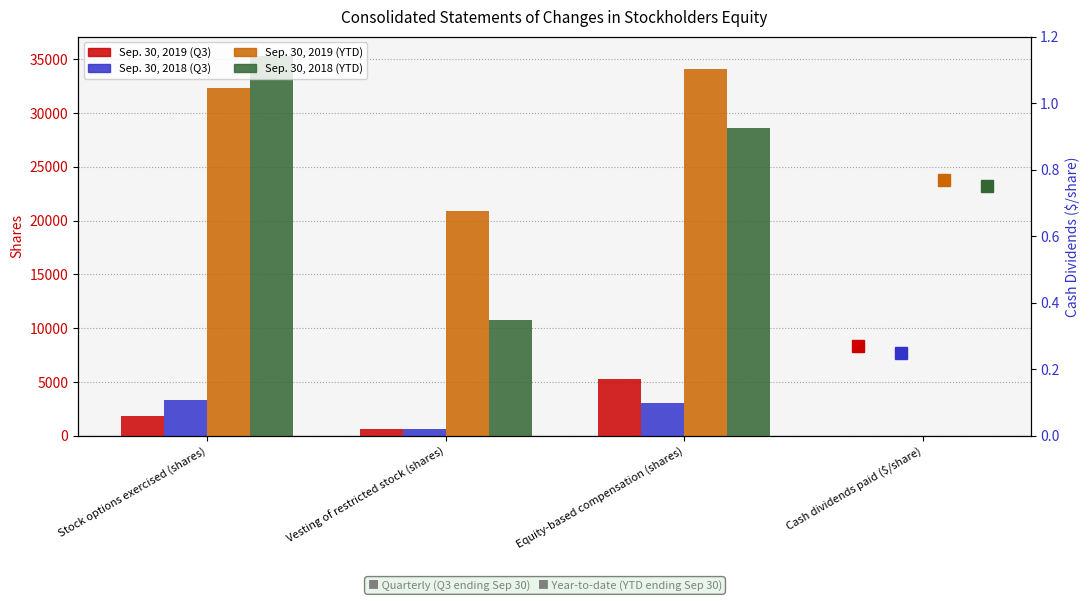

At which category is the sum across all series the highest?

Stock options exercised (shares)